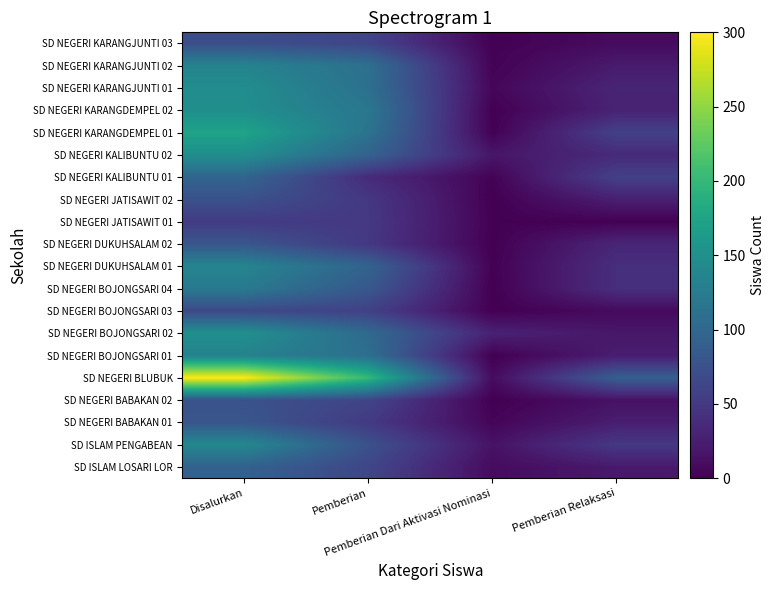

Which has a higher value, Disalurkan or Pemberian Relaksasi?

Disalurkan